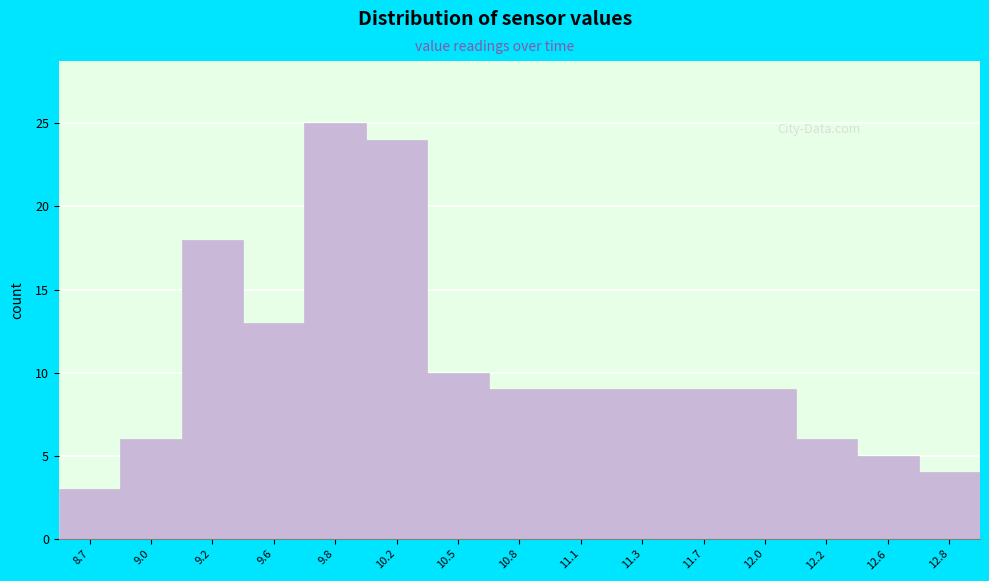

Reading left to right, extract all data points from this chart.

8.7=3	9.0=6	9.2=18	9.6=13	9.8=25	10.2=24	10.5=10	10.8=9	11.1=9	11.3=9	11.7=9	12.0=9	12.2=6	12.6=5	12.8=4